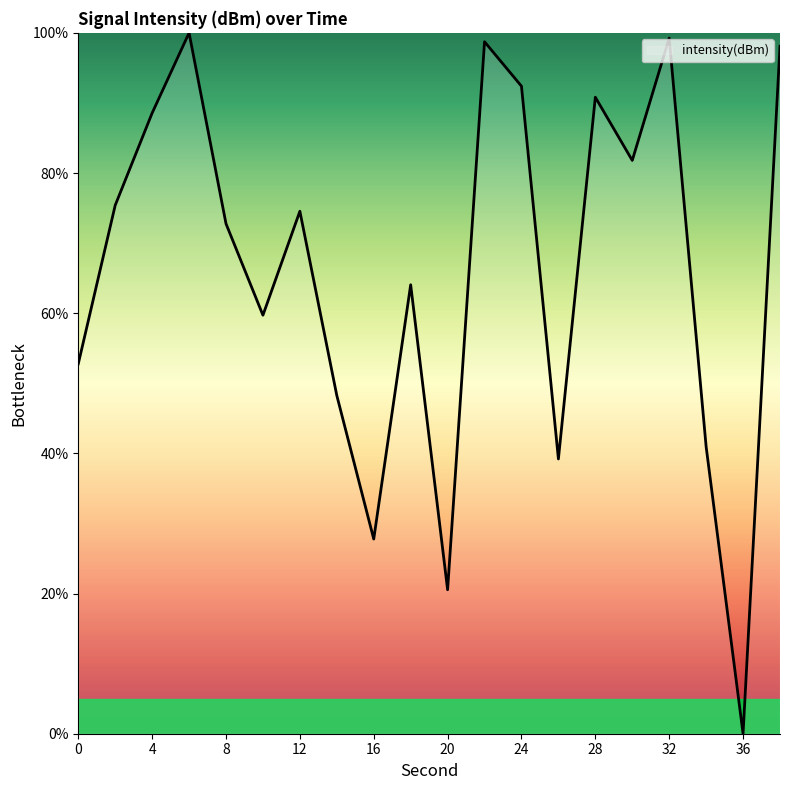

What is the maximum value shown in the chart?

100.0